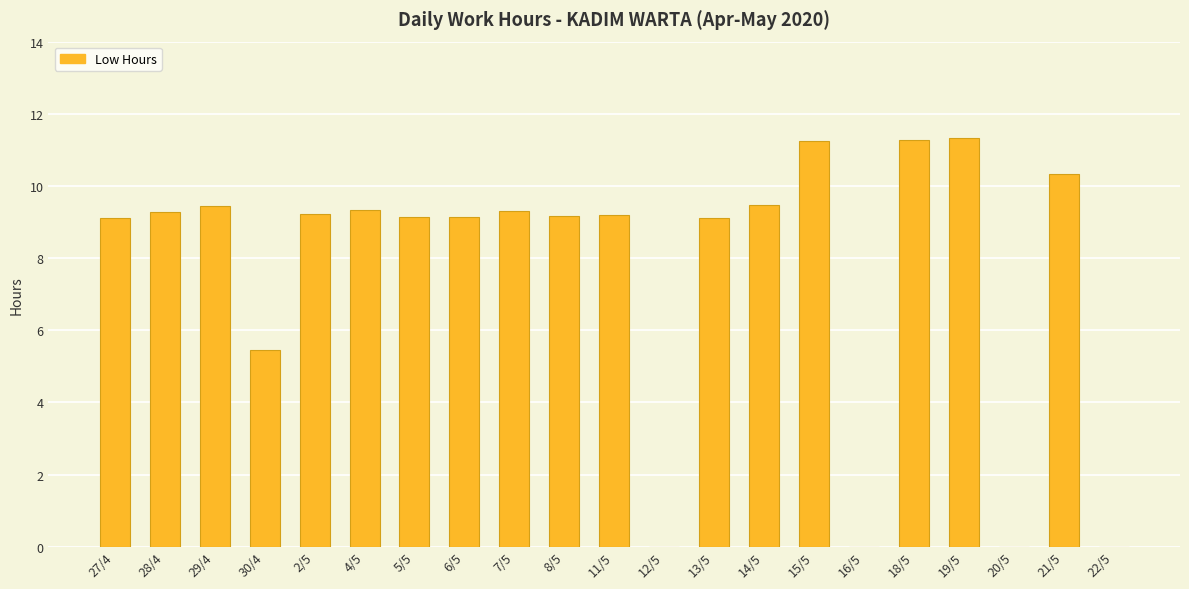

The value at 21/5 is 10.3. True or false?

True